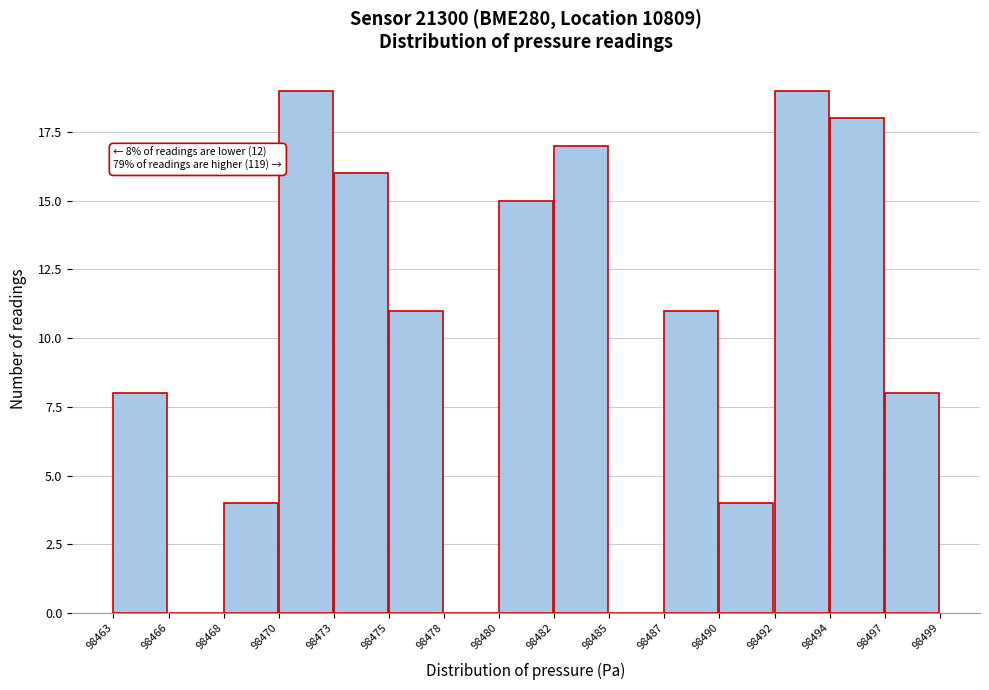

Reading left to right, list all the values displayed in this chart.

98463=8	98466=0	98468=4	98470=19	98473=16	98475=11	98478=0	98480=15	98482=17	98485=0	98487=11	98490=4	98492=19	98494=18	98497=8